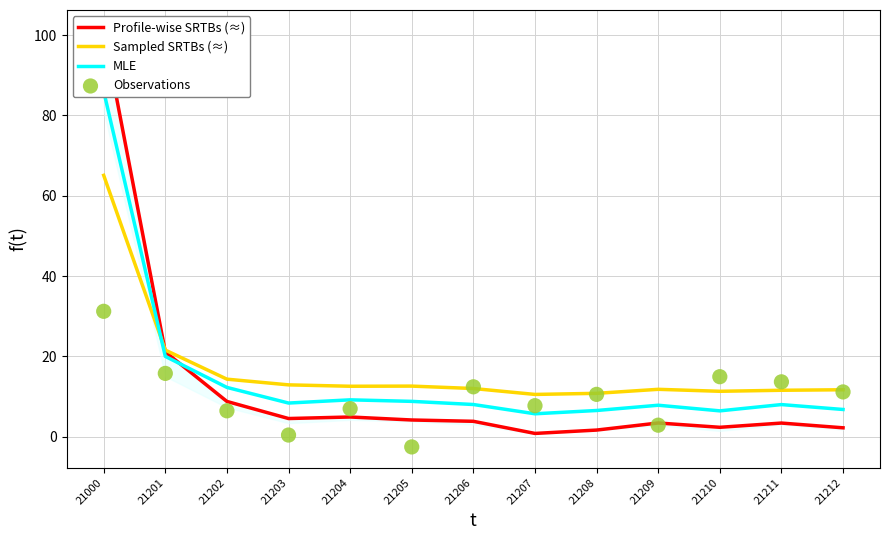

What is the total value across all series at 21207?

24.8